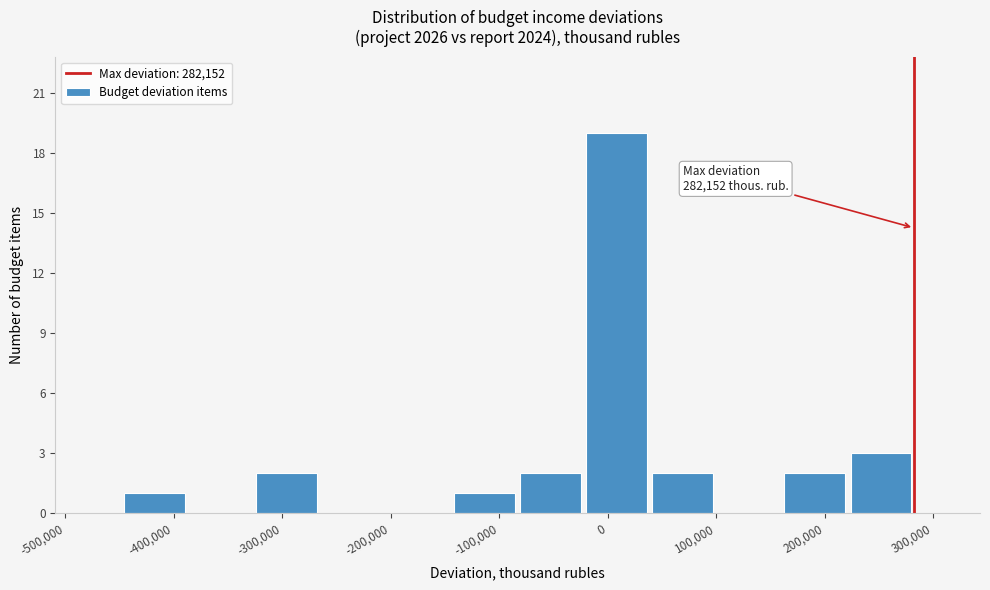

Over which range of the x-axis is the bar tallest?

-20000 to 40000